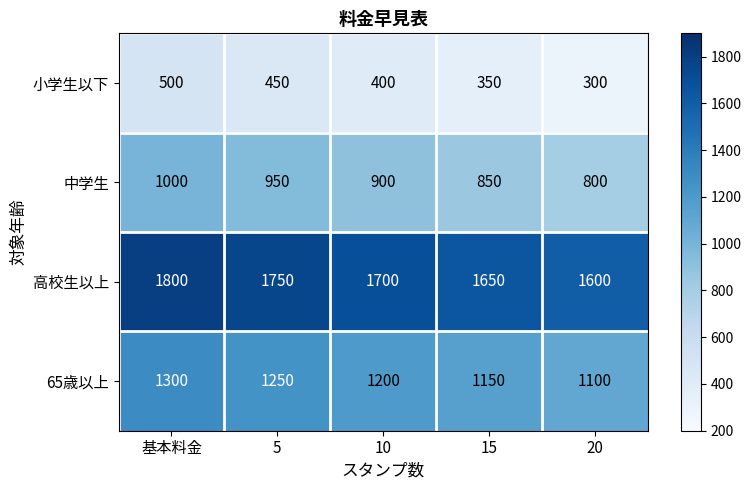

Count the number of categories in the chart.

5